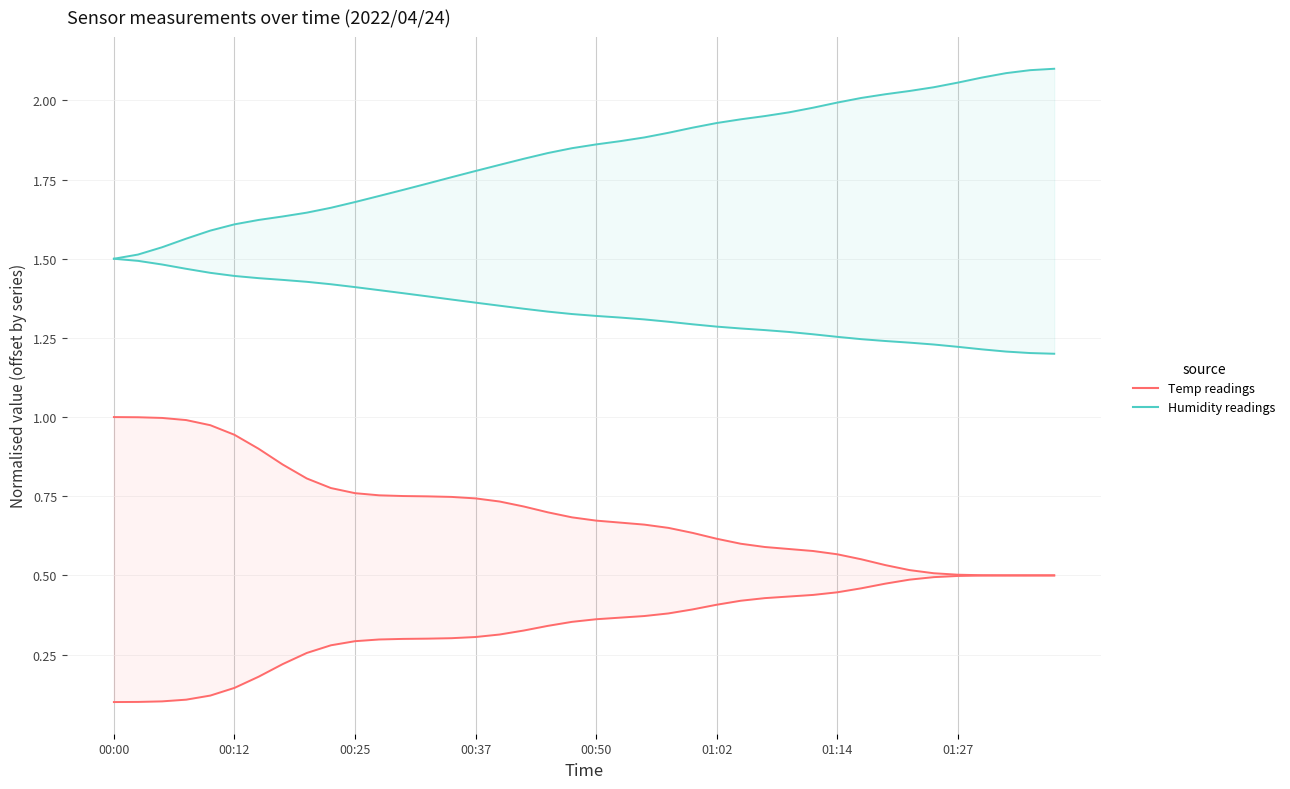

Which series has the widest spread of values?

Humidity (upper)